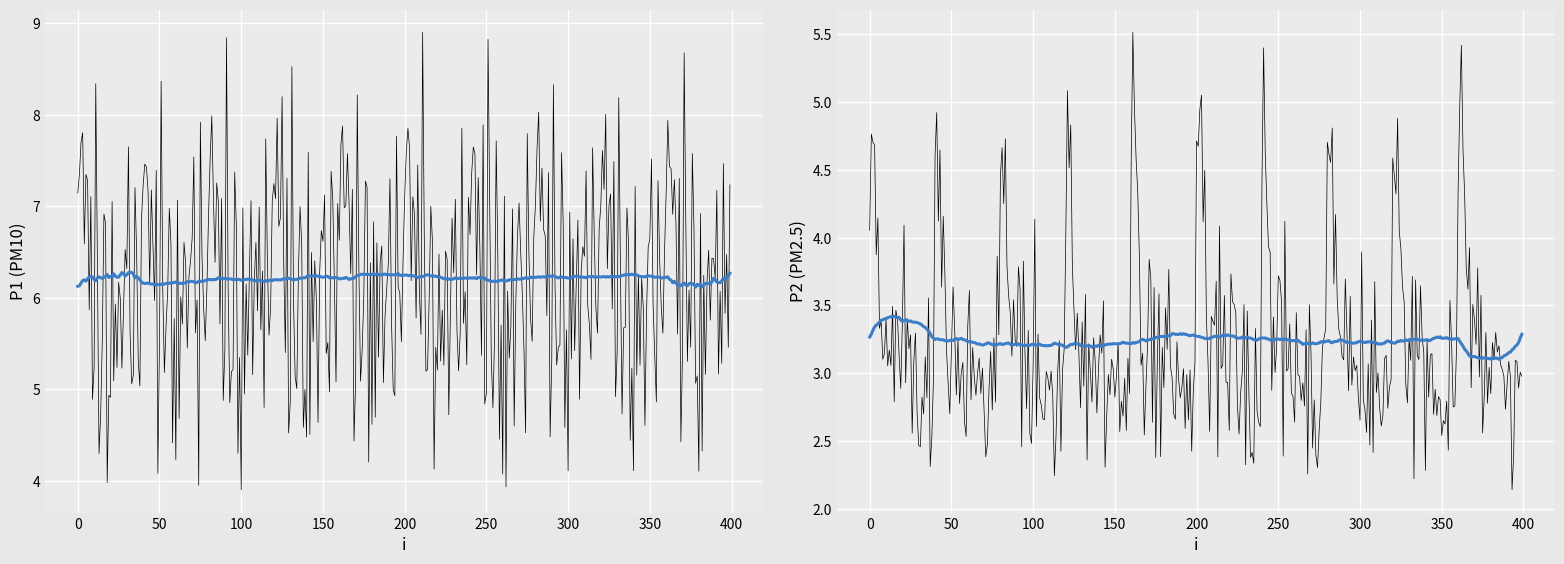

What are all the series names shown in the legend?

P1, P2